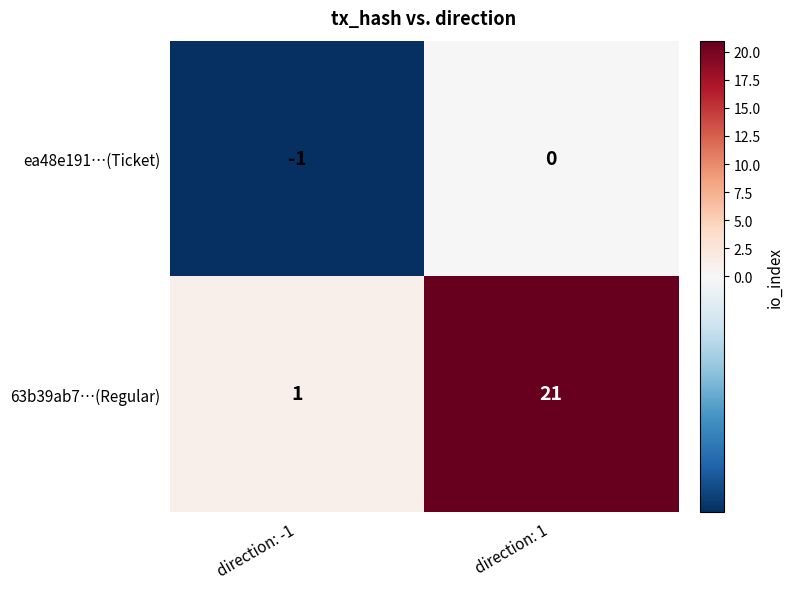

How many series are shown in this chart?

2